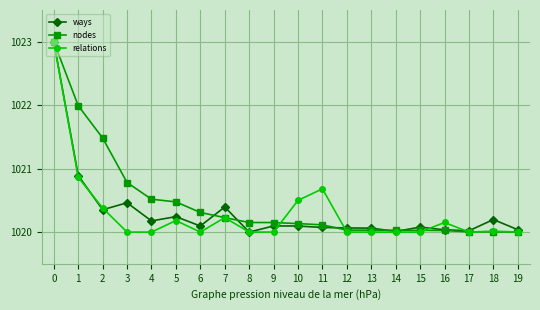

True or false: relations has a value of 305.3 at 14.

False